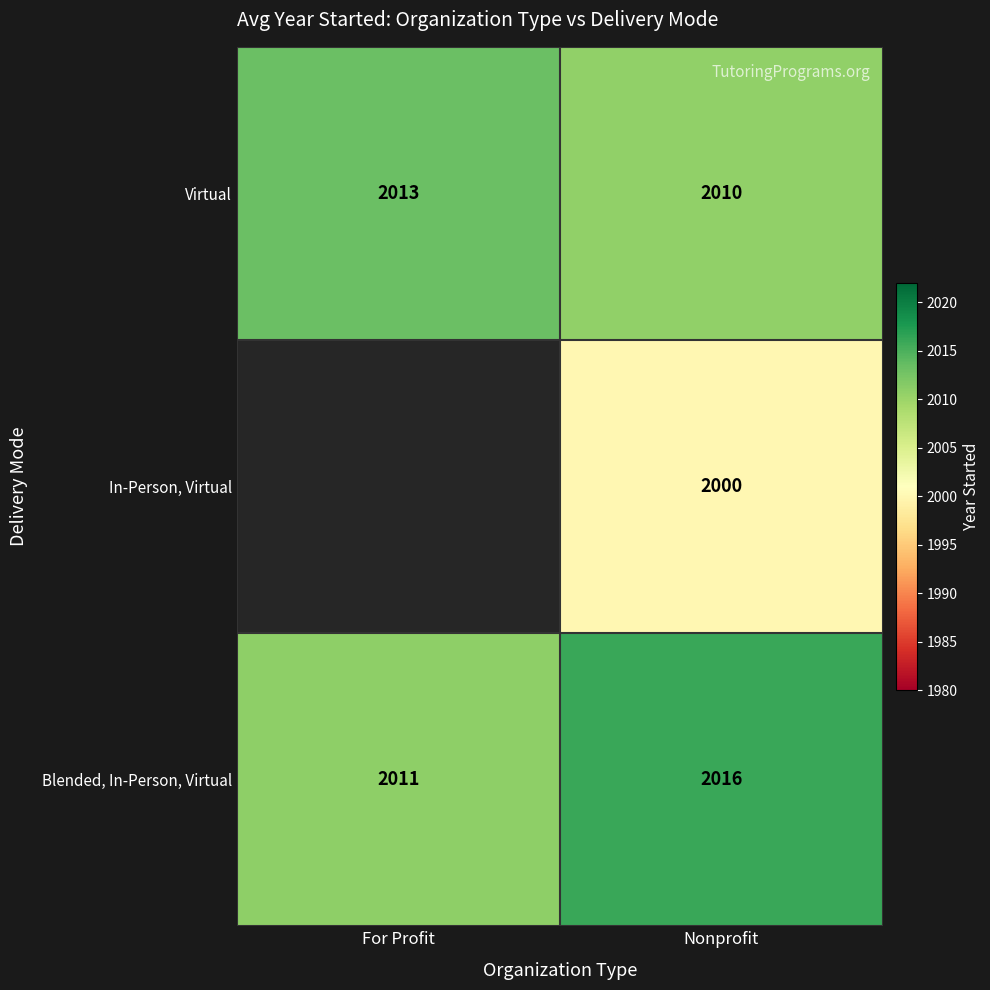

How many data points in Blended, In-Person, Virtual are less than 2016?

1